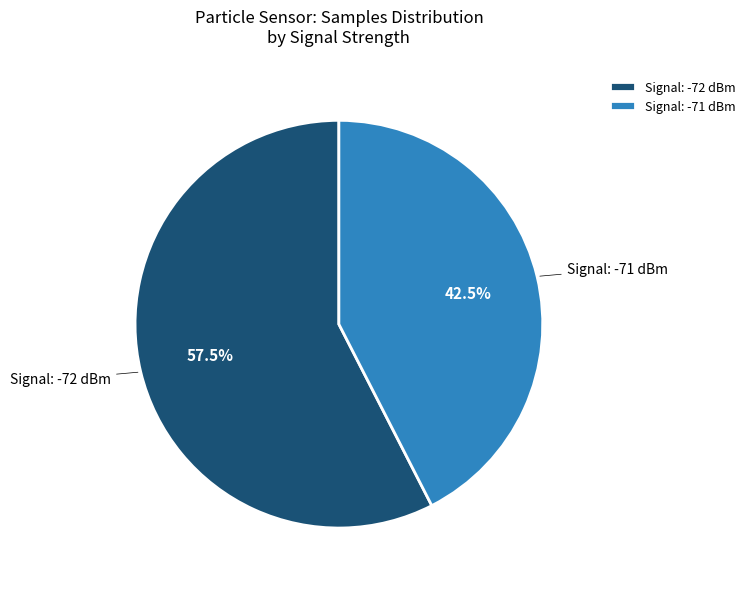

How many slices are in this pie chart?

2